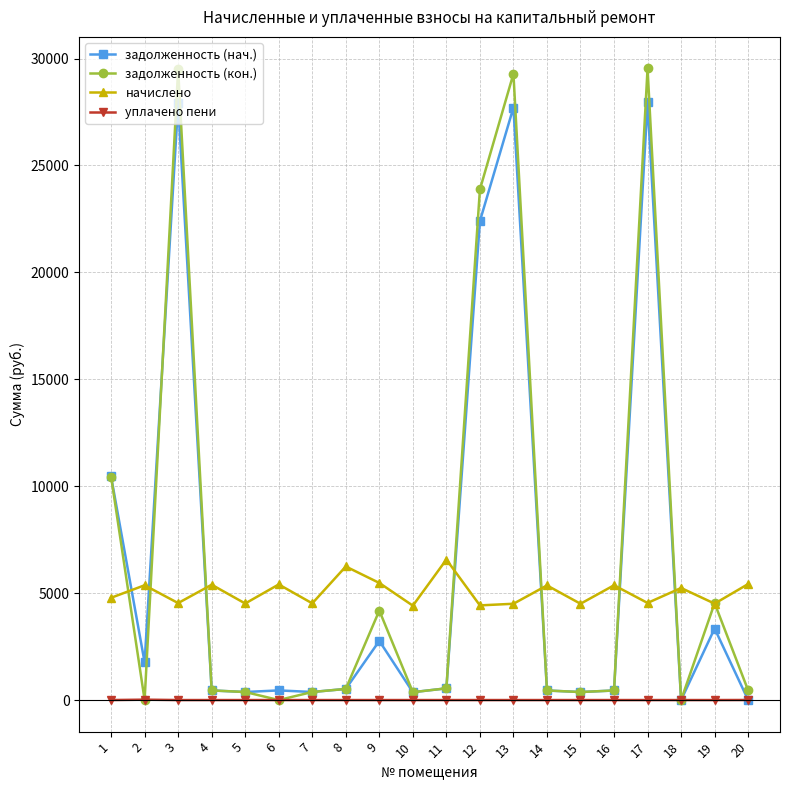

What is the maximum value shown in the chart?

29534.8